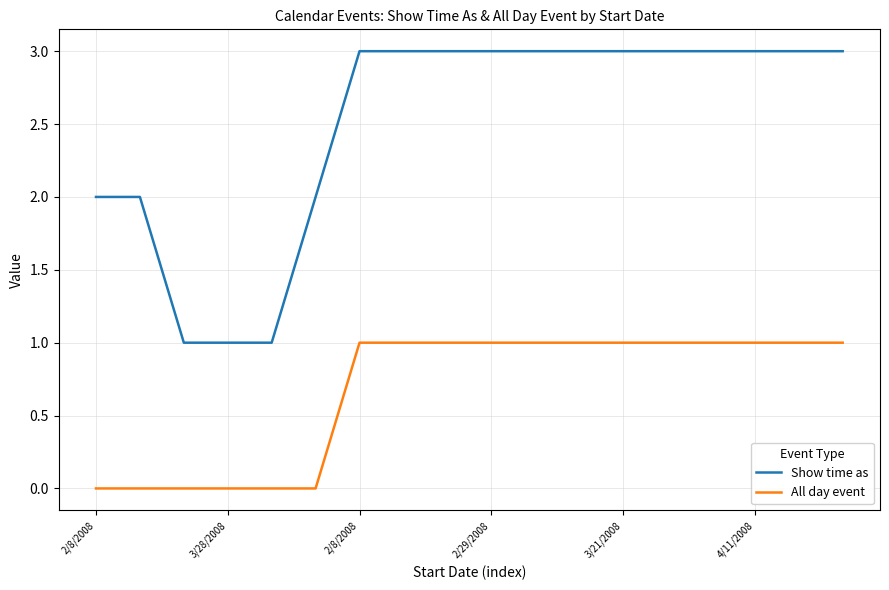

What is the greatest value displayed?

3